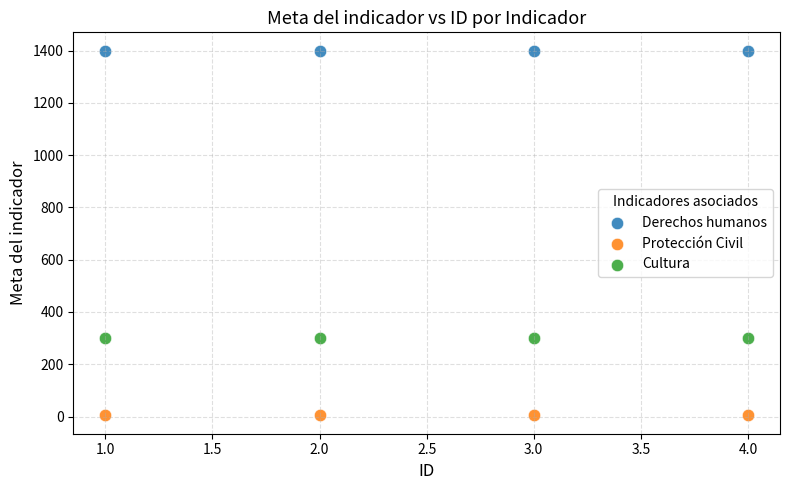

Across all data points, what is the average Y value?

568